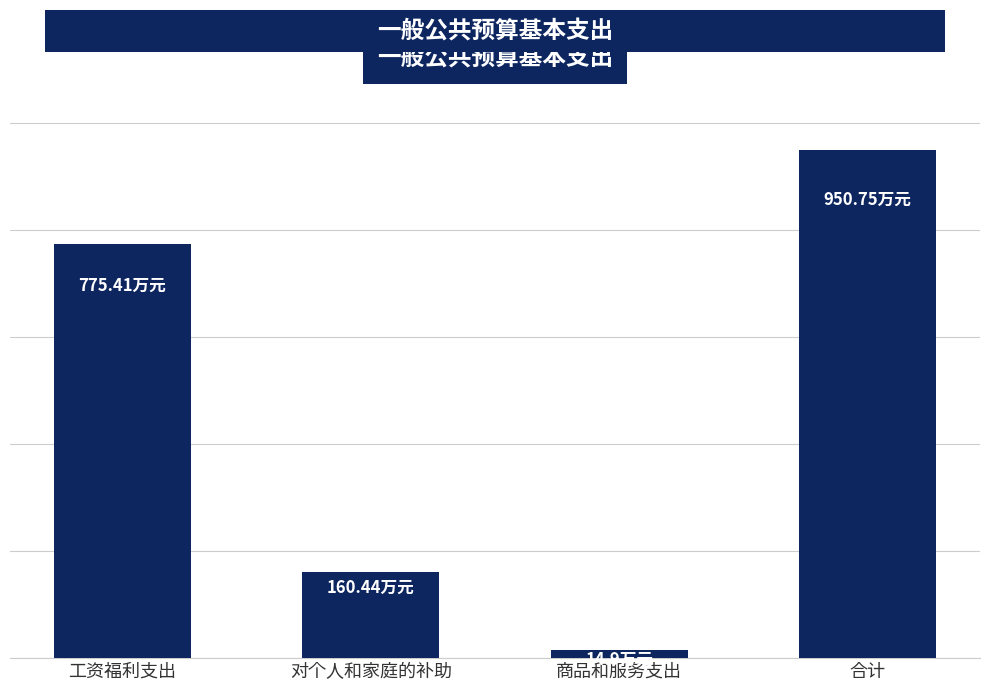

What is the label of the 4th bar from the right?

工资福利支出